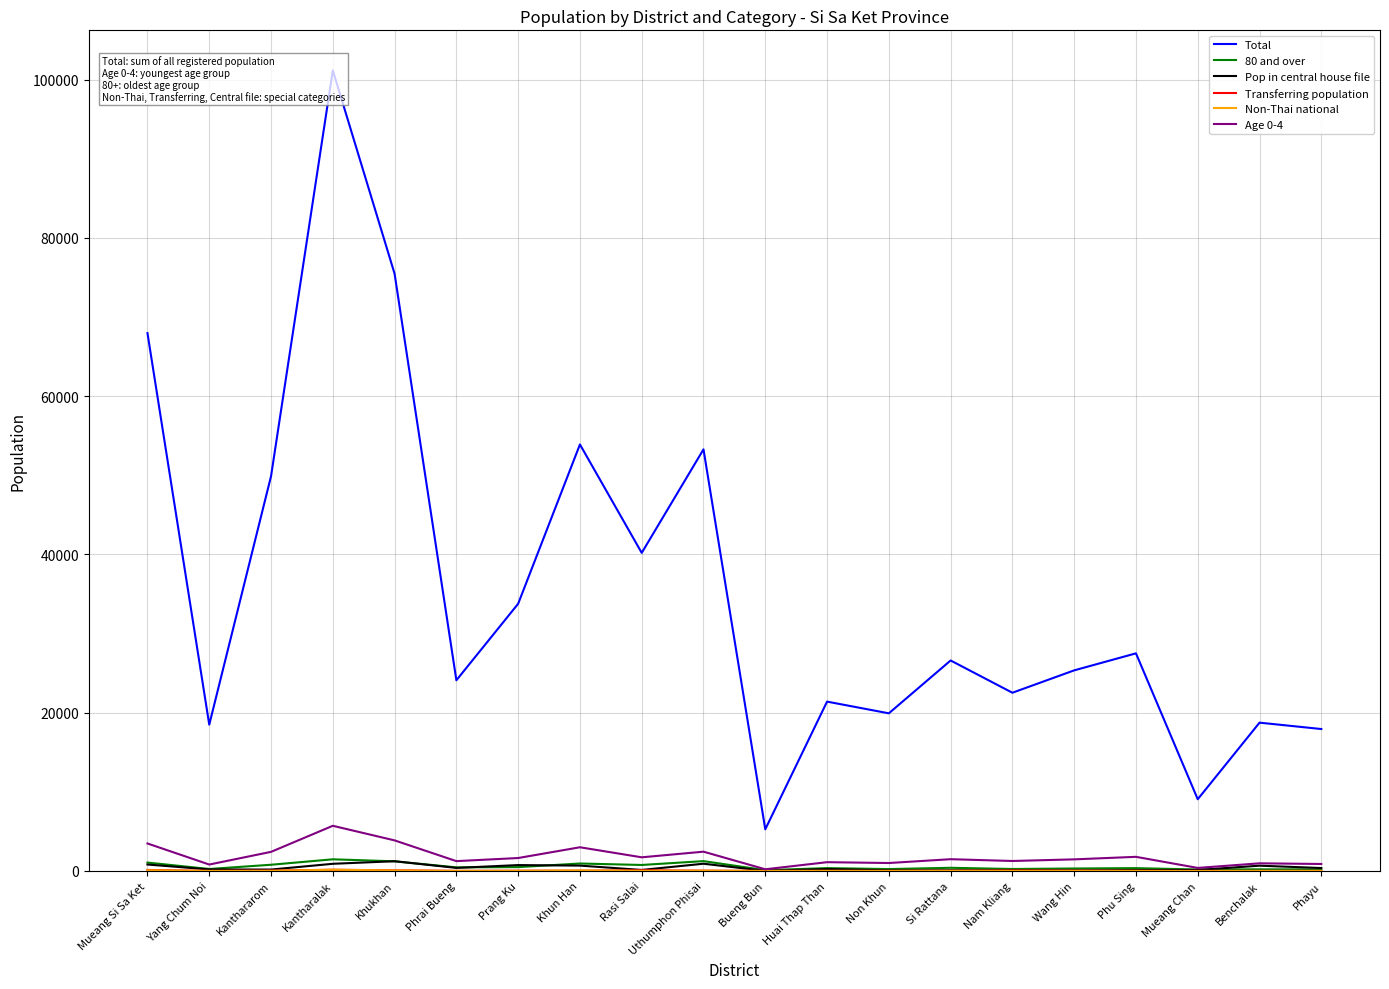

Which series has the largest range (max minus min)?

Total